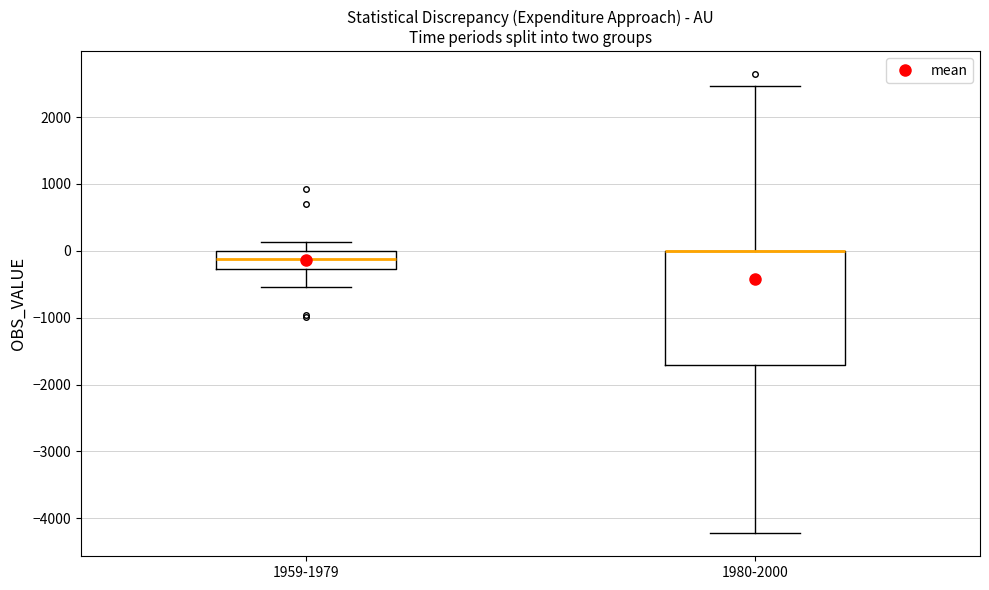

Reading left to right, read every box against the y-axis: the position of its median line, the range the box covers, and the ends of its whiskers. The values are not printed on the chart, so give them approximately, as read against the axis.

1959-1979: median -100, box -300 to 0, whiskers -500 to 100
1980-2000: median 0 (drawn on the box's upper edge), box -1700 to 0, whiskers -4200 to 2500